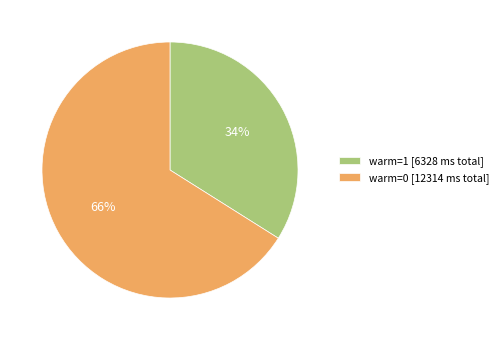

Which category has the biggest portion of the pie?

warm=0 [12314 ms total]